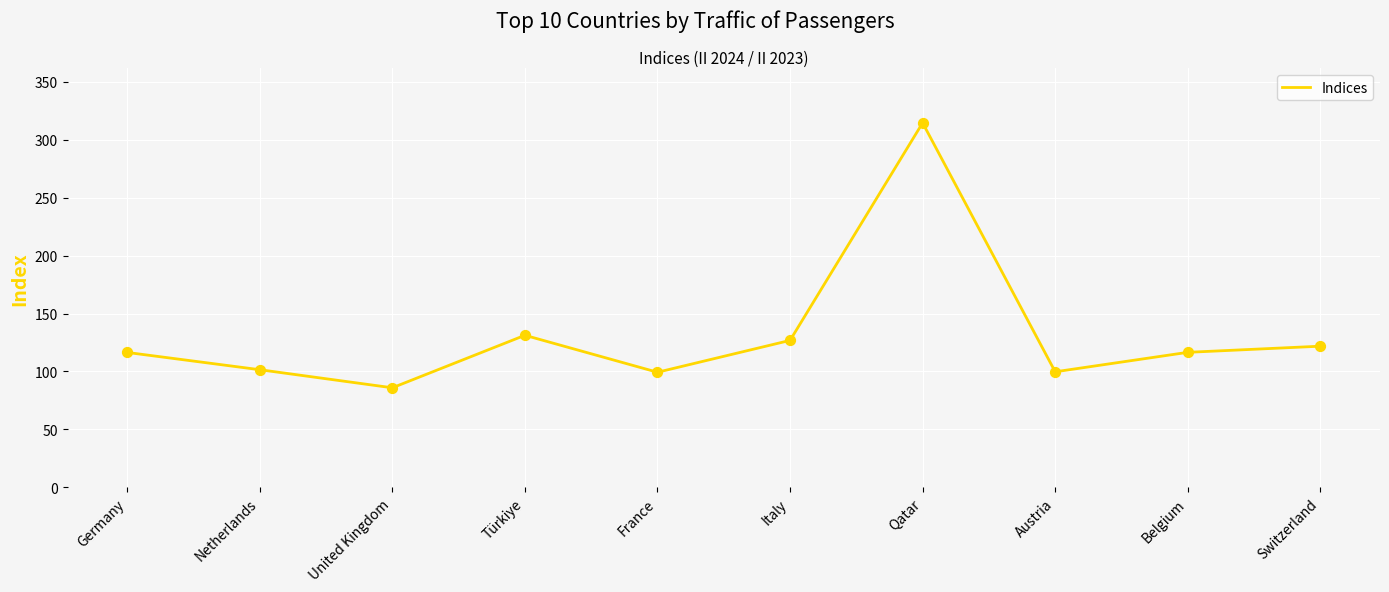

Approximately how many times larger is the value at United Kingdom compared to Italy?

0.7